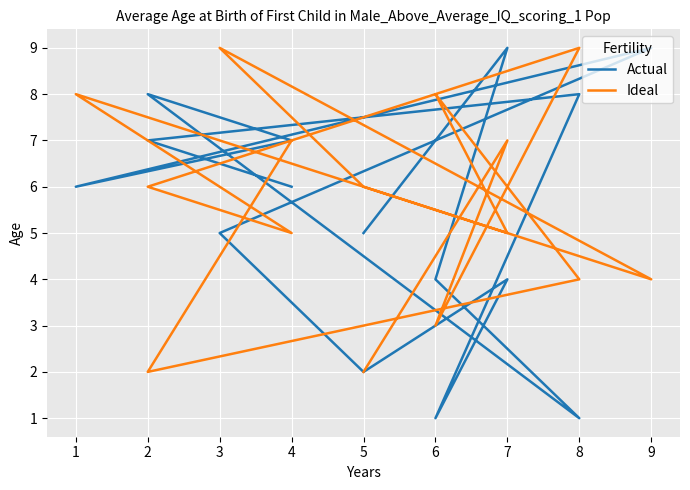

True or false: Ideal and Actual intersect in this chart.

True